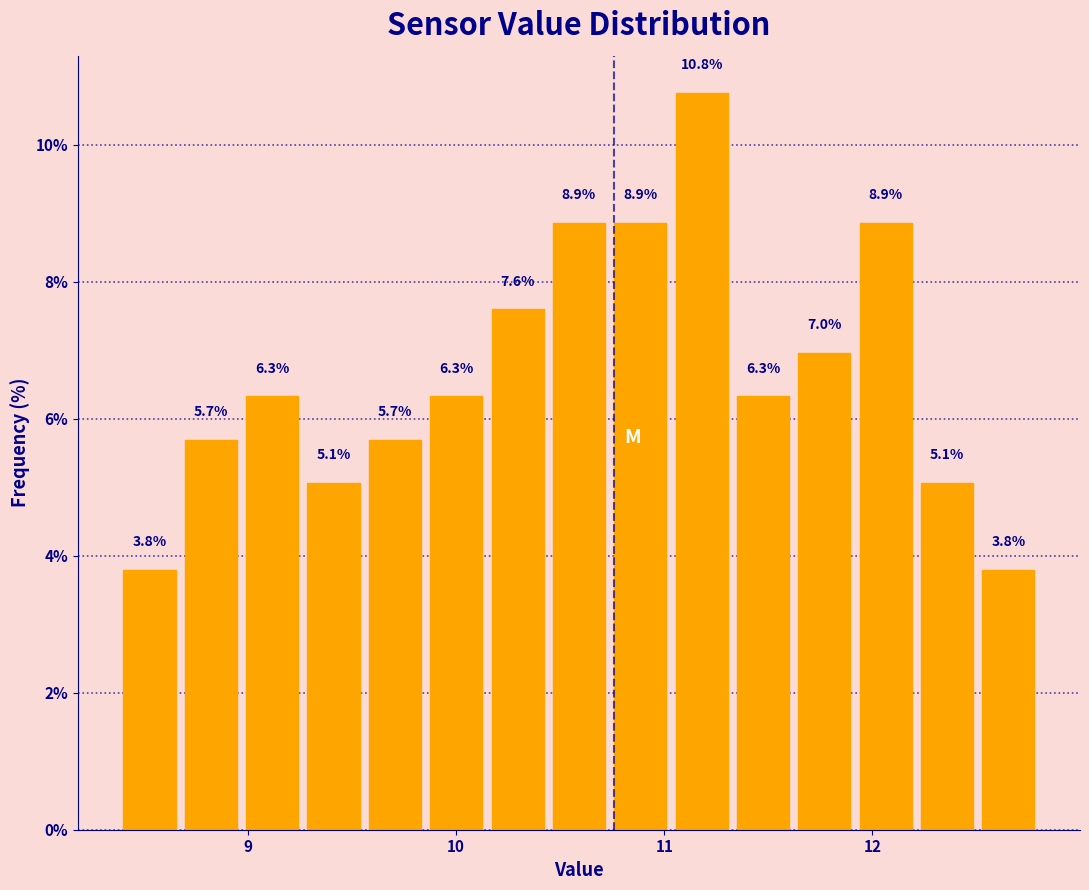

Around what value on the x-axis is the tallest bar? Give the approximate position of its centre, as read against the axis.

11.2